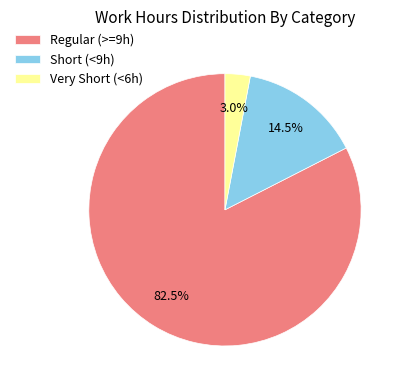

Which category has the biggest portion of the pie?

Regular (>=9h)